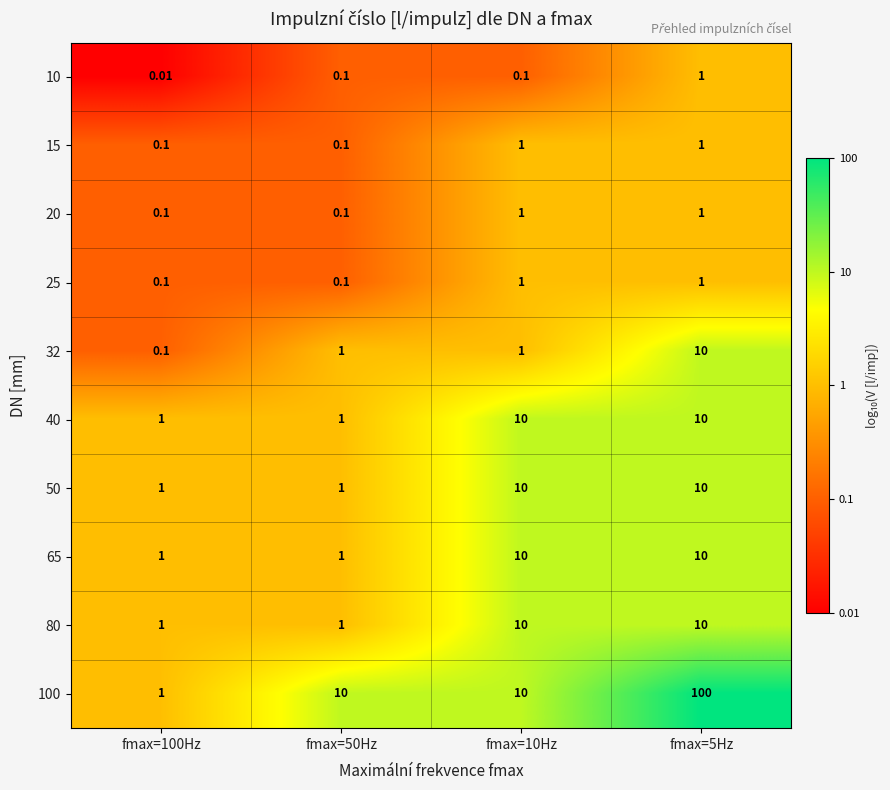

How many values in the 20 series are below 1?

2